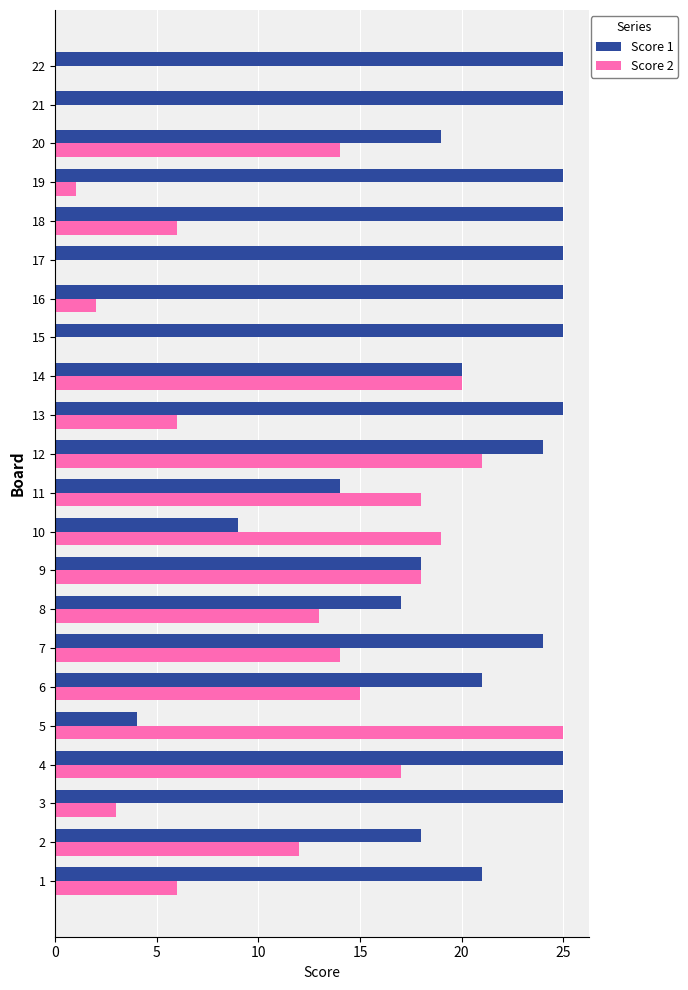

The value of Score 2 at 19 is 1. True or false?

True